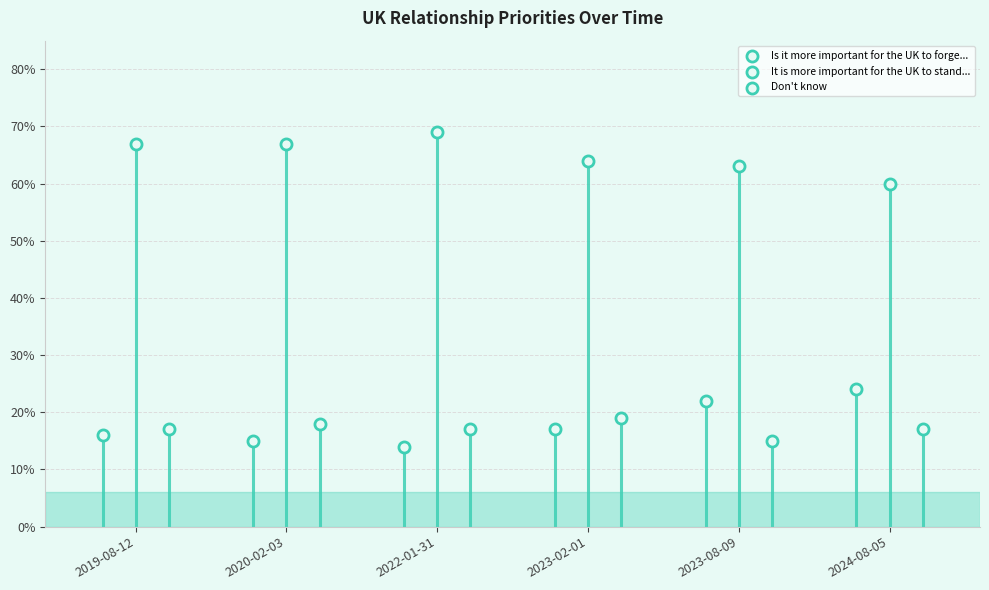

Which series reaches the minimum Y coordinate?

Is it more important for the UK to forge...